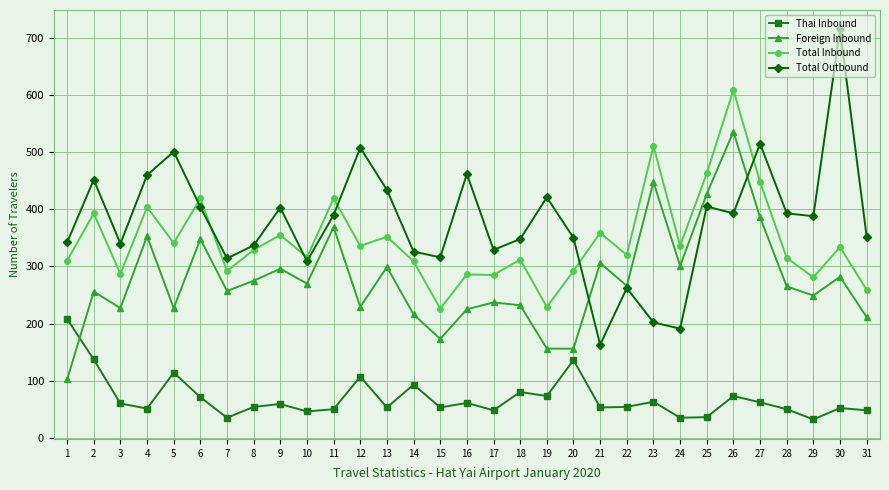

How many lines are shown in the chart?

4